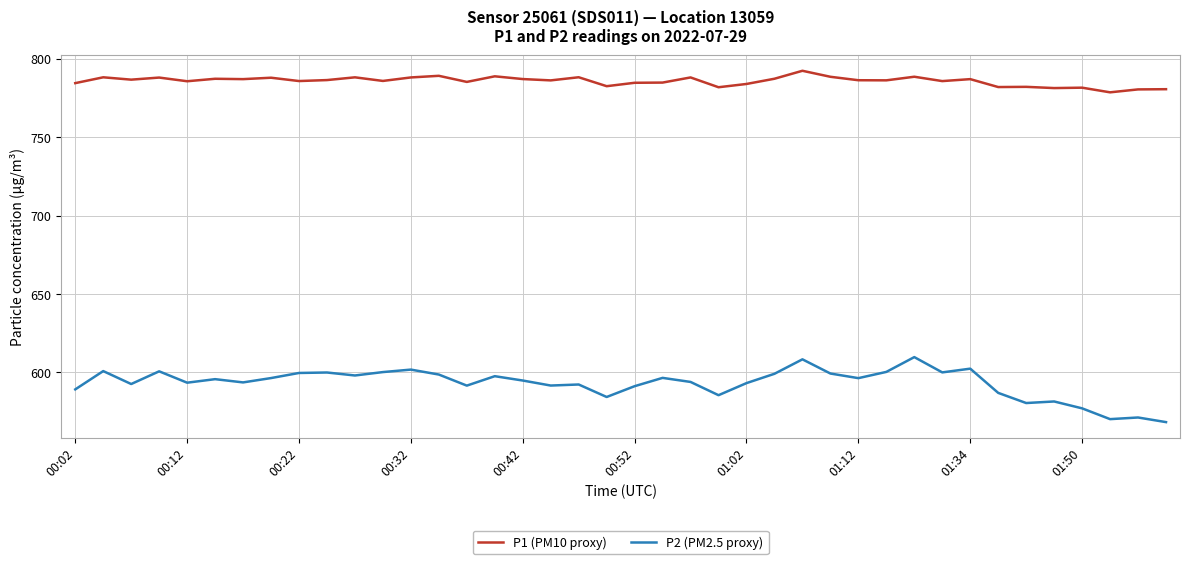

Which series has the largest total across all categories?

P1 (PM10 proxy)